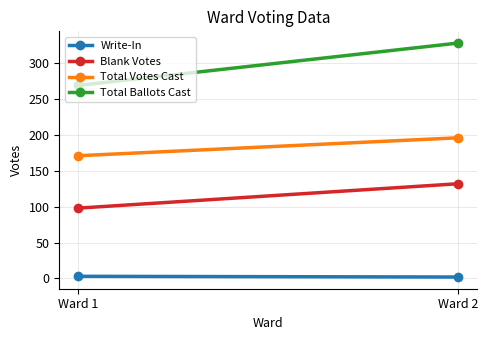

Count the Blank Votes values in the range 98 to 132.

2